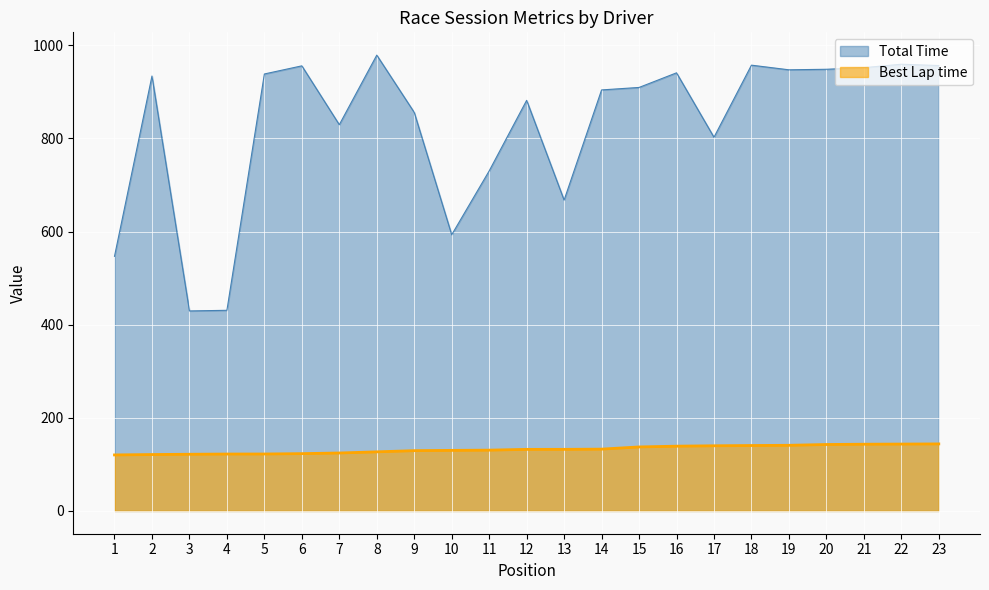

Does the chart display data point markers on the line(s)?

No